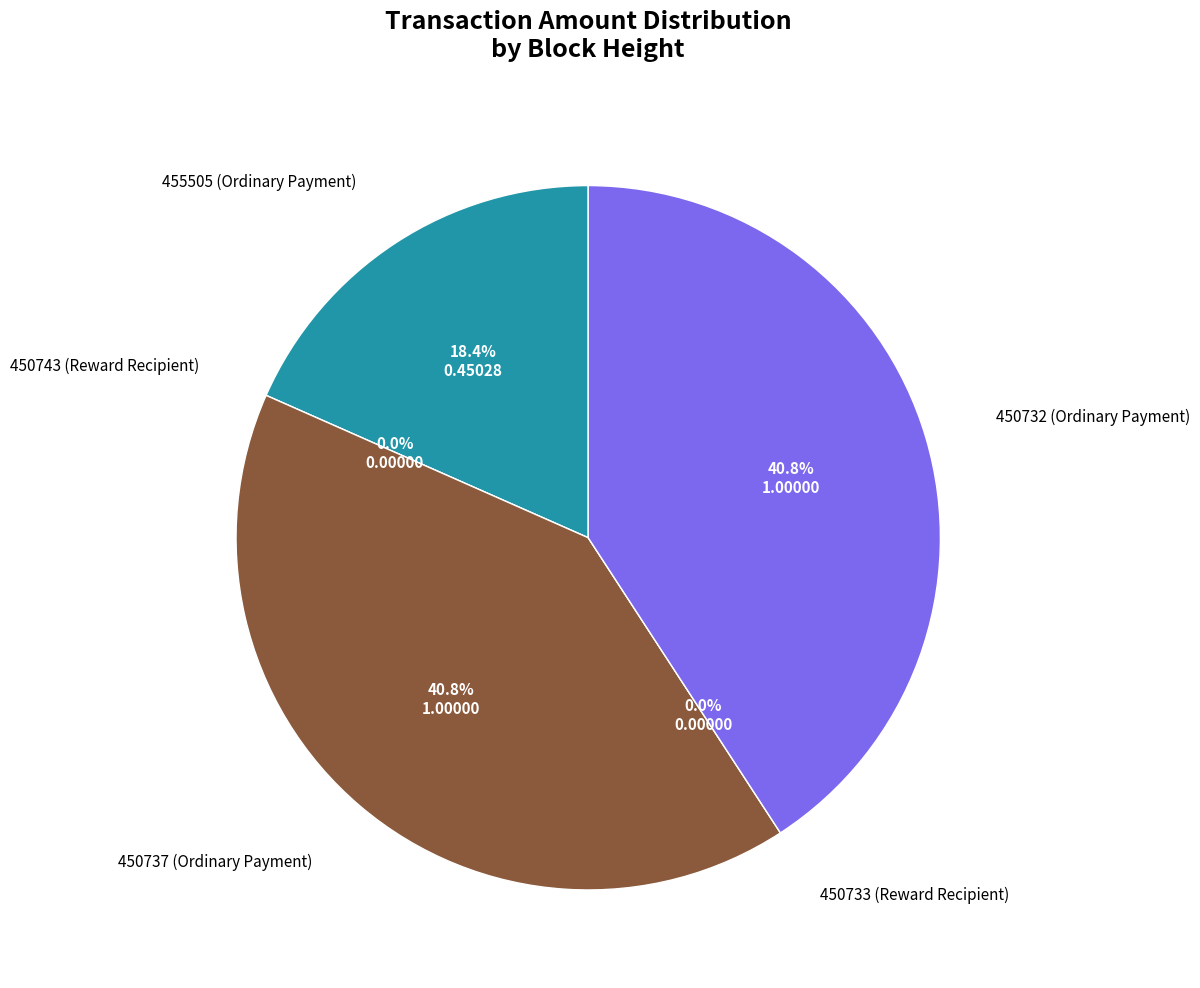

To the nearest percent, what is the difference between the largest and smallest slice percentages?

41%